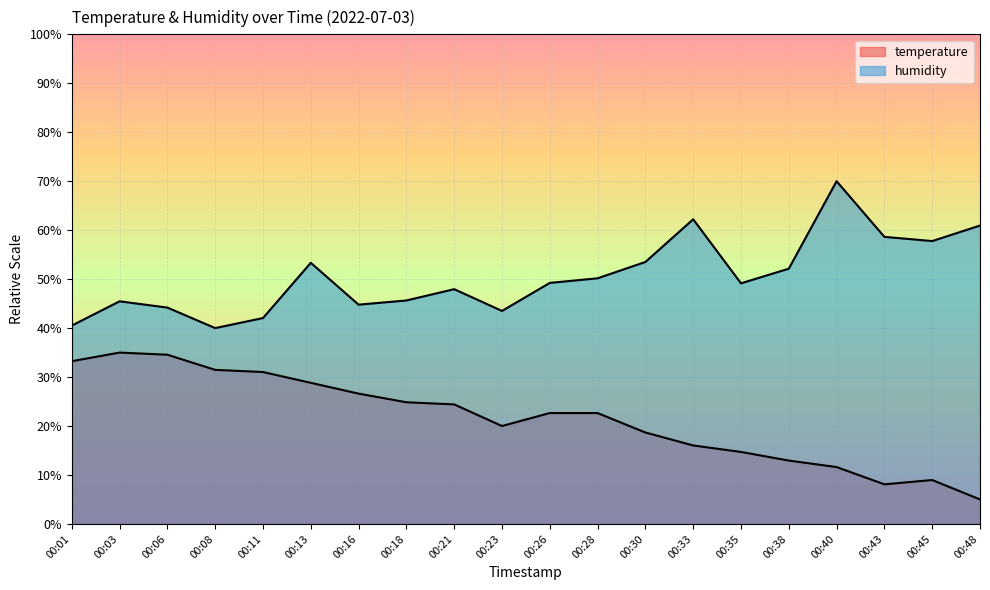

What is the approximate value of temperature at 00:38?

12.9